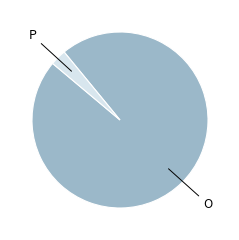

Does any single category account for the majority?

Yes